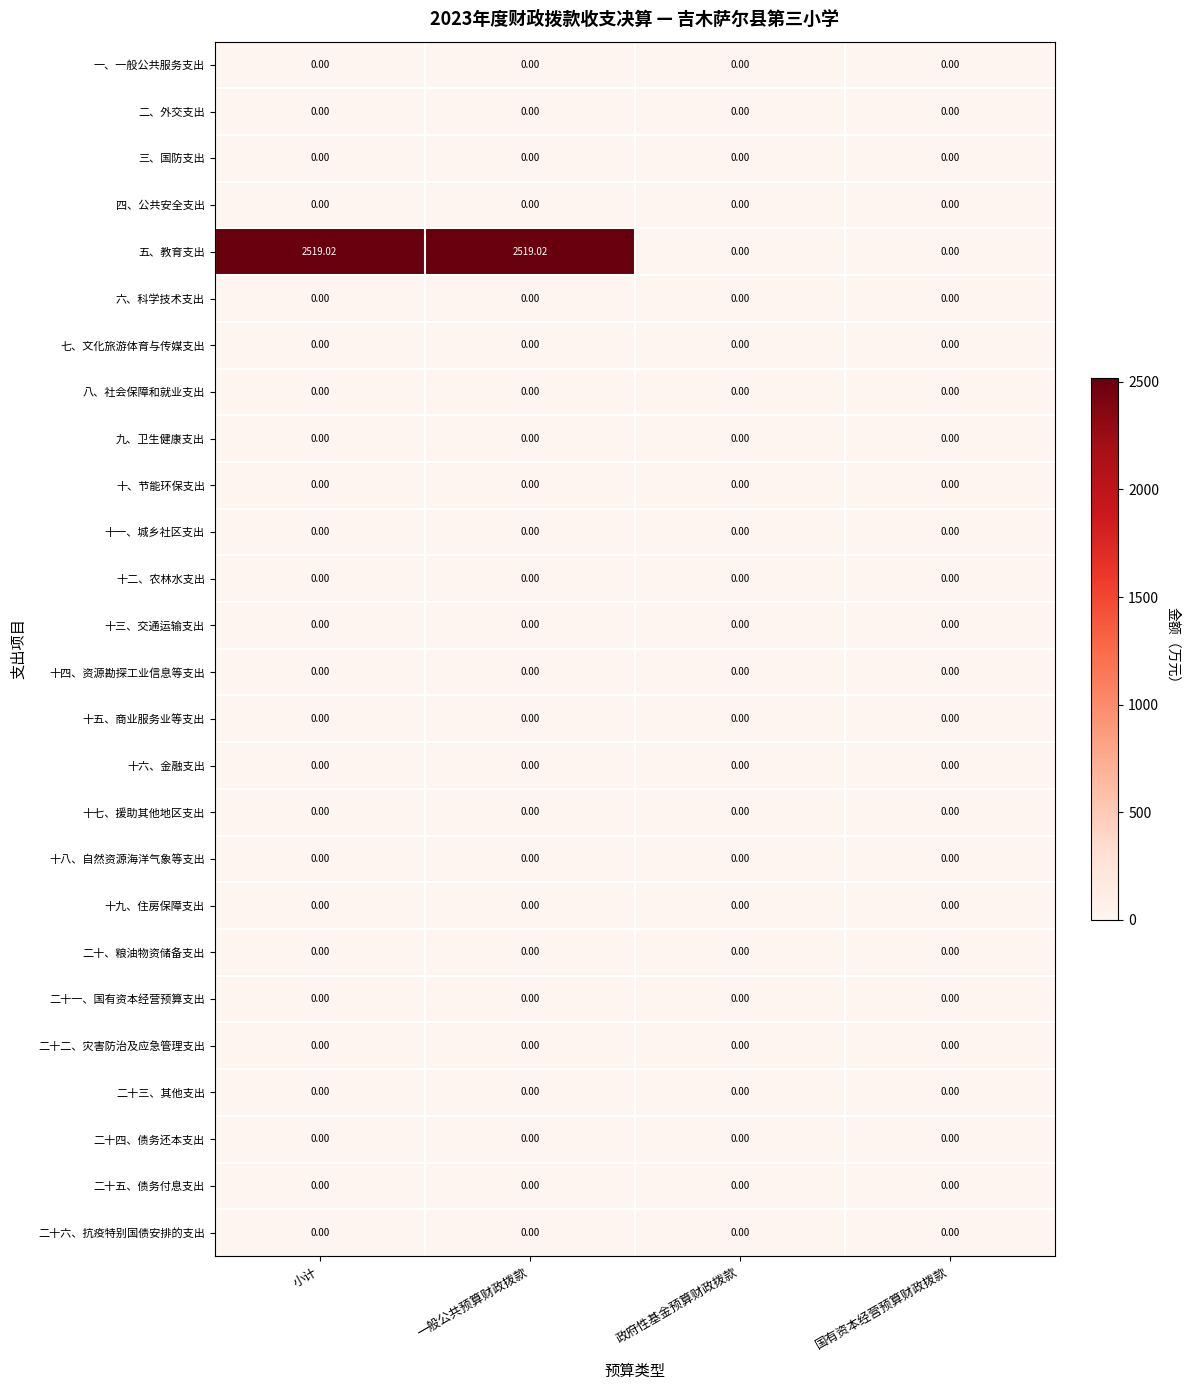

How many categories are shown in the chart?

4